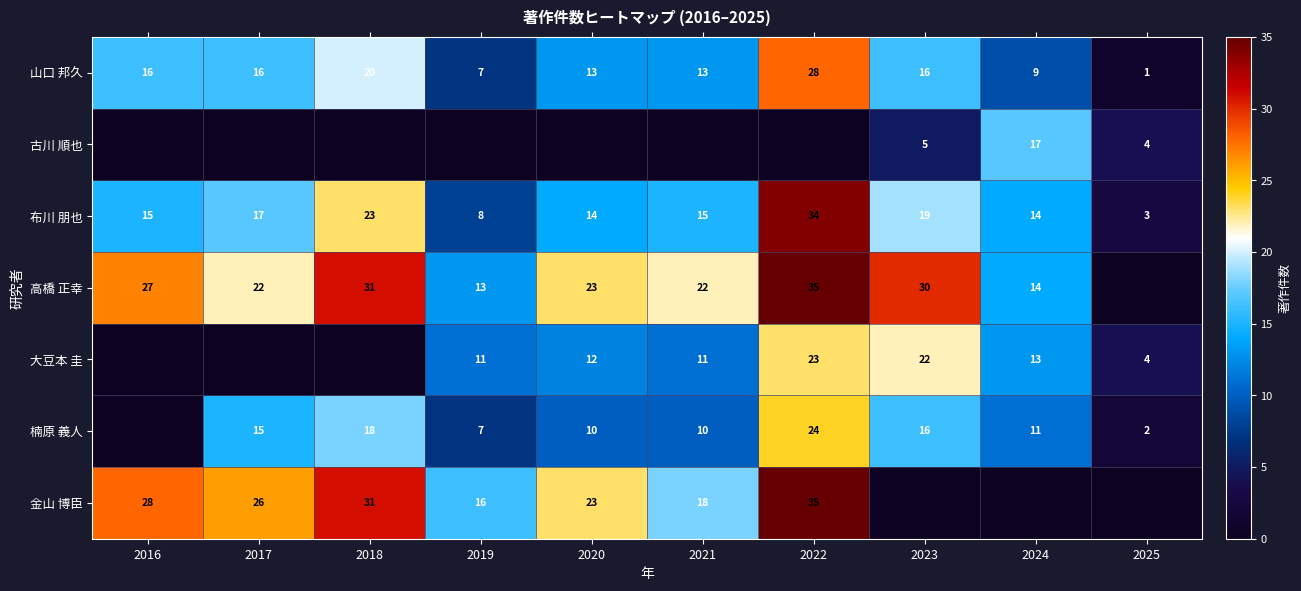

True or false: 布川 朋也 has a value of 23 at 2021.

False